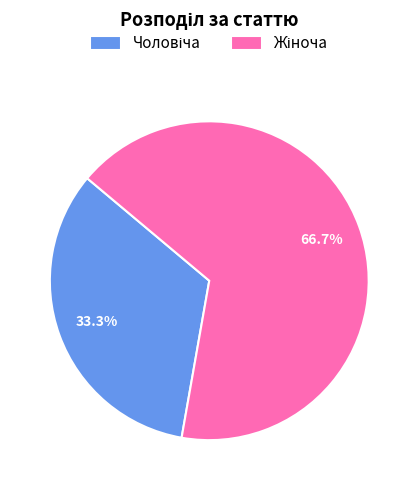

Is there any slice that represents more than half of the pie?

Yes